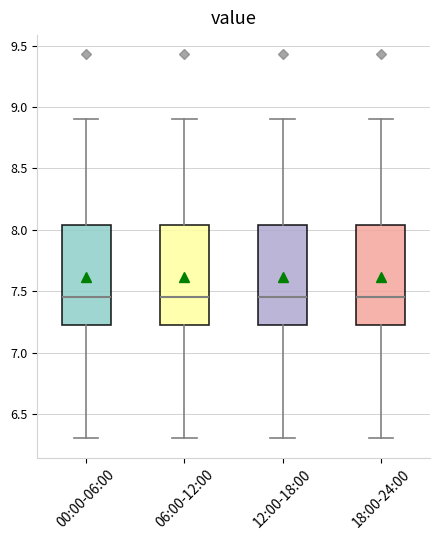

Where is the lower edge of the box for 00:00-06:00 on the y-axis? The values are not printed on the chart, so give them approximately, as read against the axis.

7.20